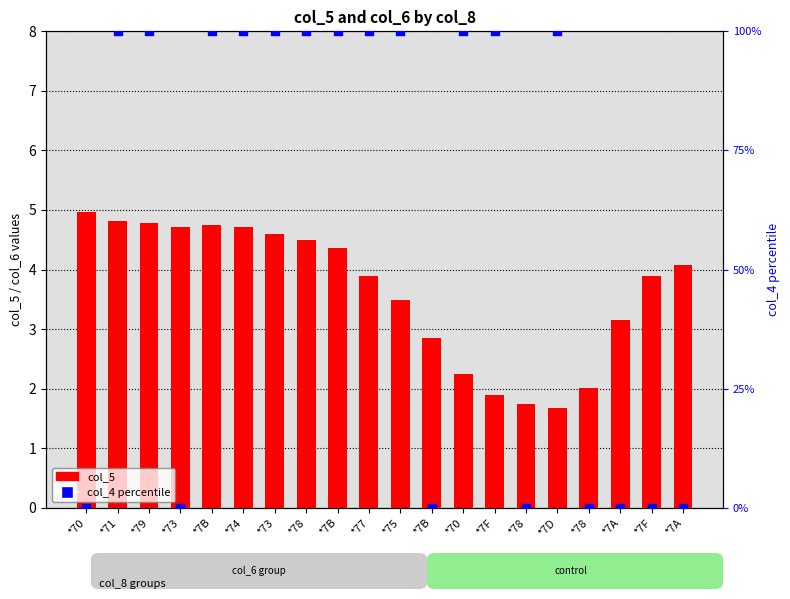

At which category is the sum across all series the highest?

*71